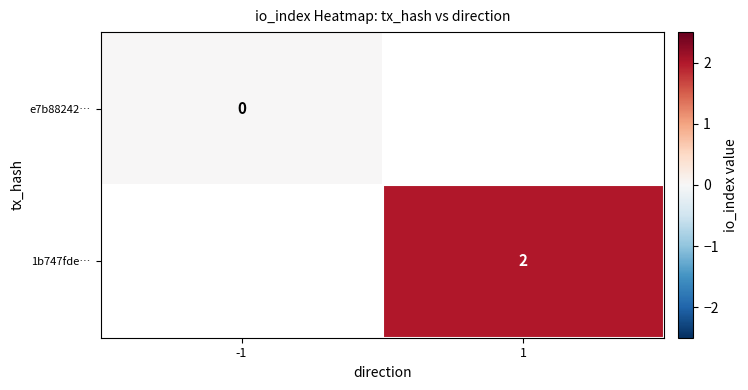

At -1, list the series in order from smallest to largest.

e7b88242…, 1b747fde…